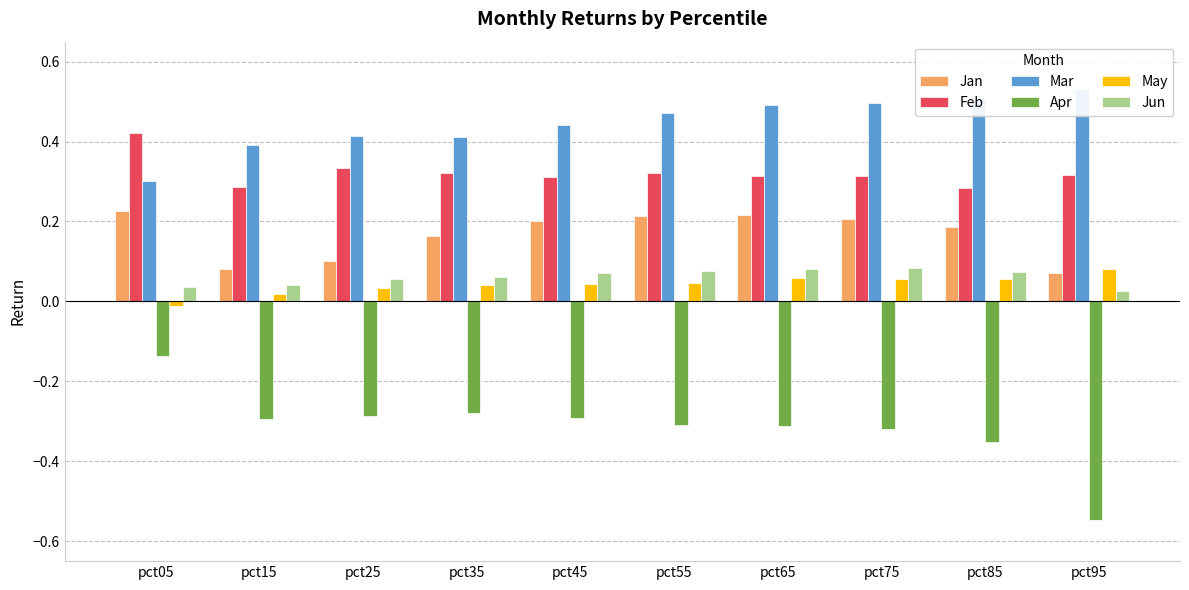

How many data points does each series have?

10